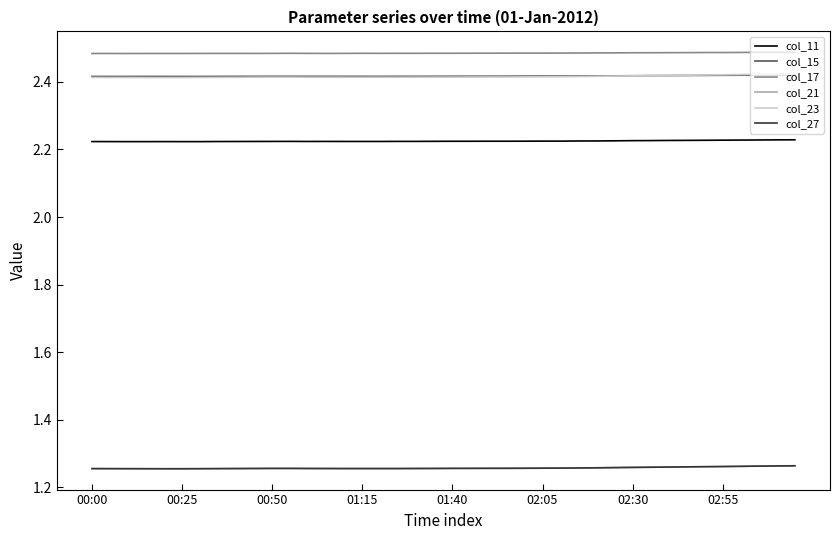

True or false: col_15 and col_21 intersect in this chart.

False